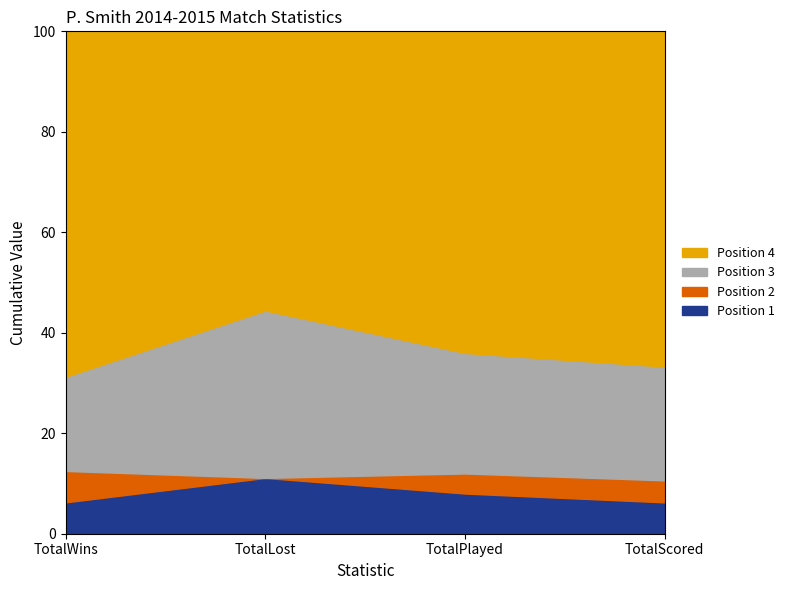

True or false: Position 1 has a value of 8.0 at TotalPlayed.

True